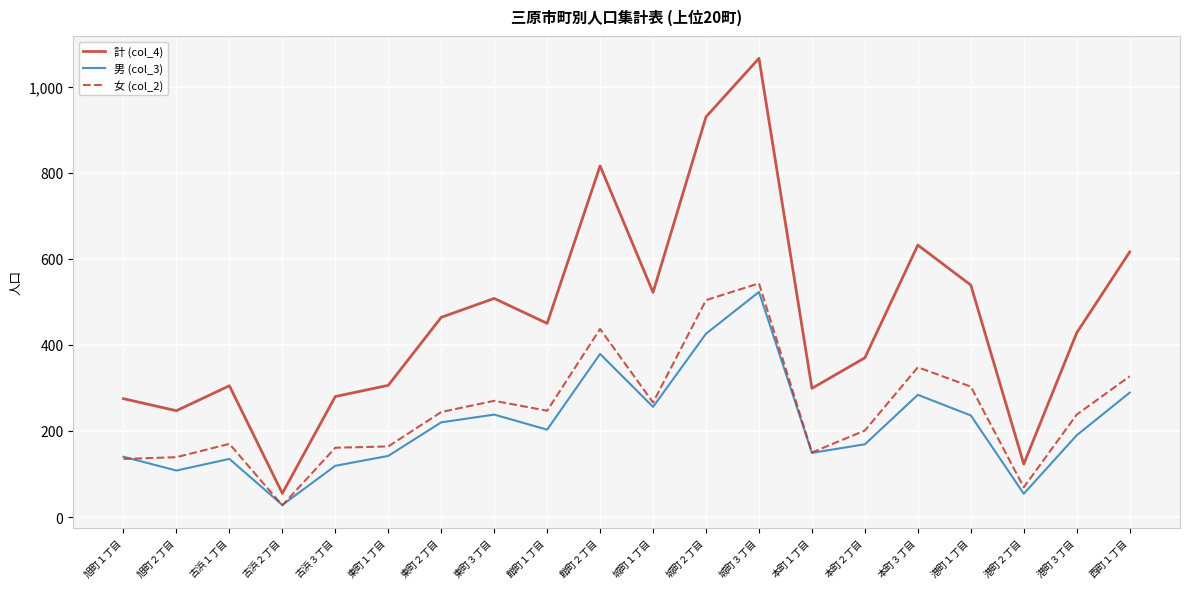

Which series has the largest range (max minus min)?

計 (col_4)